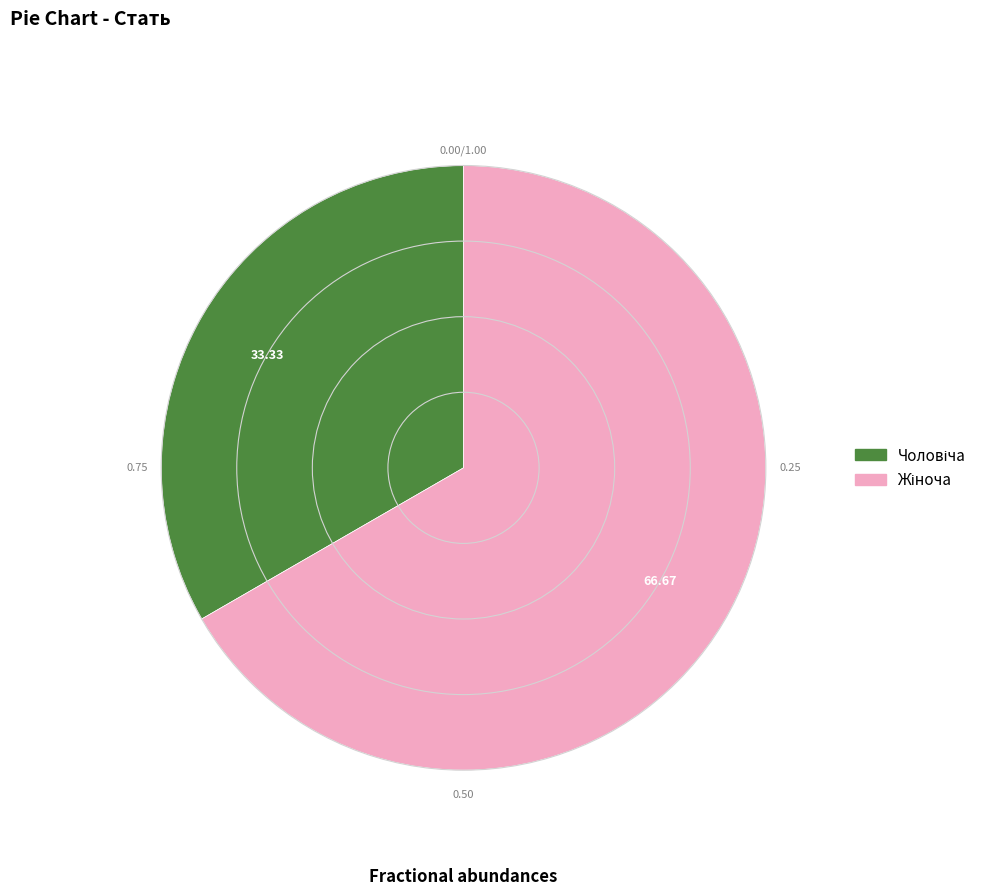

Does any single category account for the majority?

Yes